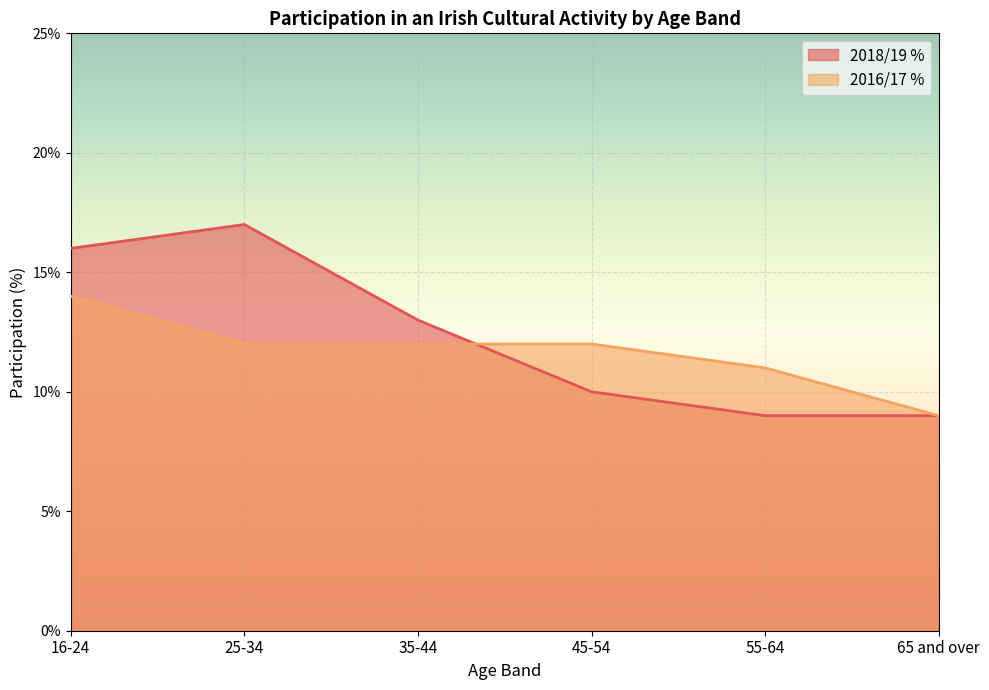

Which series ends up on top after the final intersection of 2018/19 % and 2016/17 %?

2016/17 %